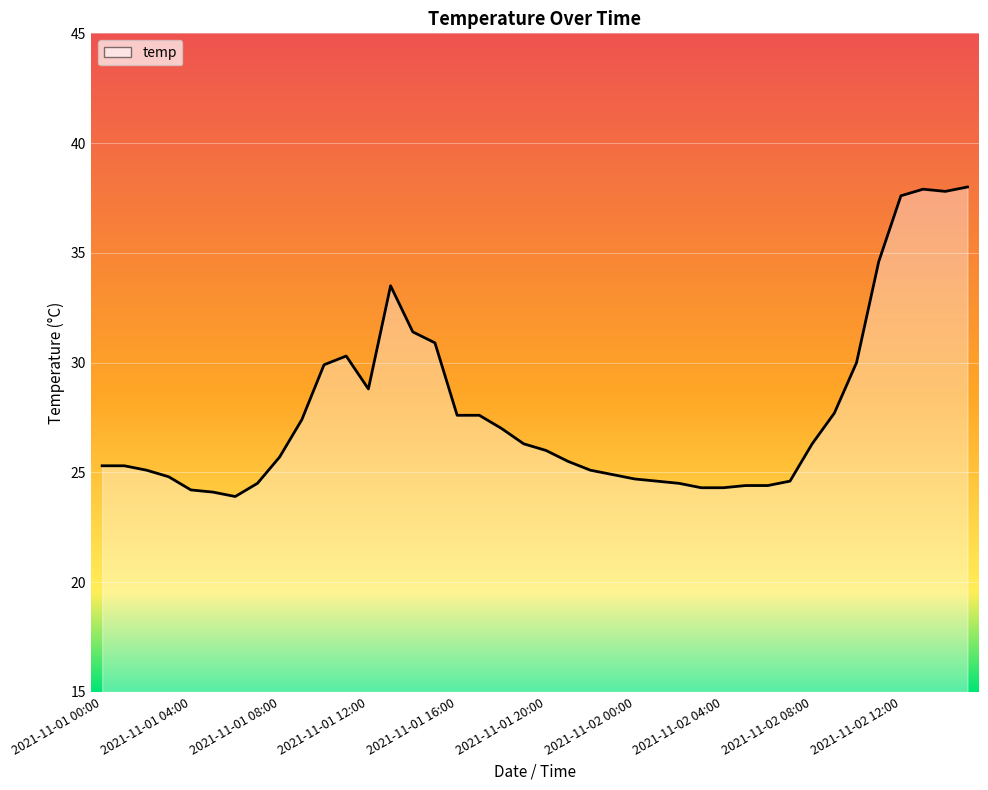

What is the minimum value shown in the chart?

23.9